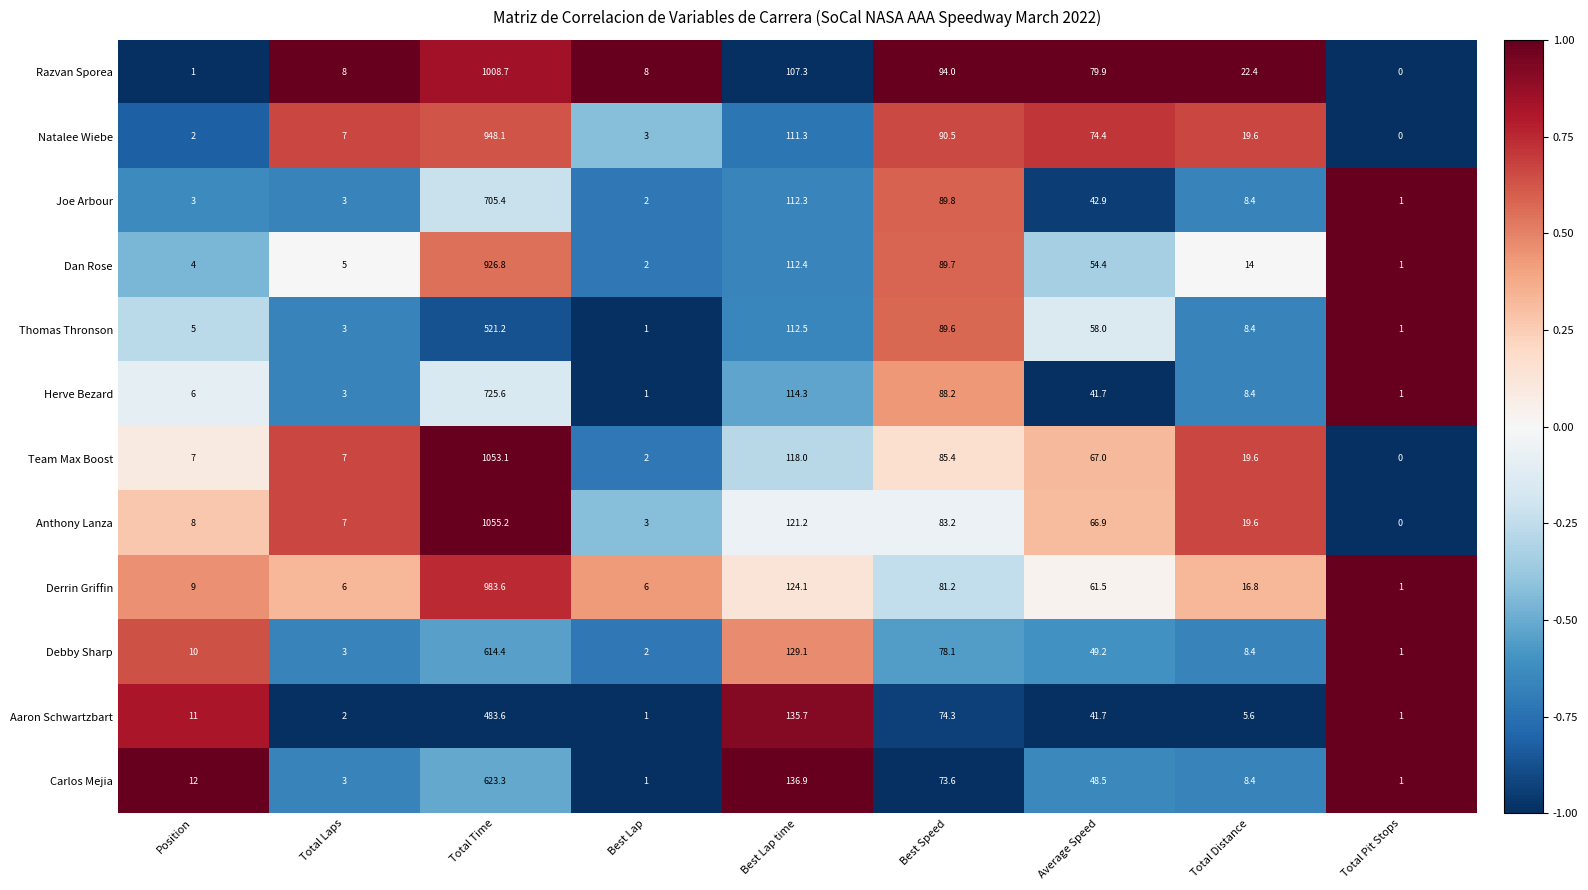

How many series are shown in this chart?

12